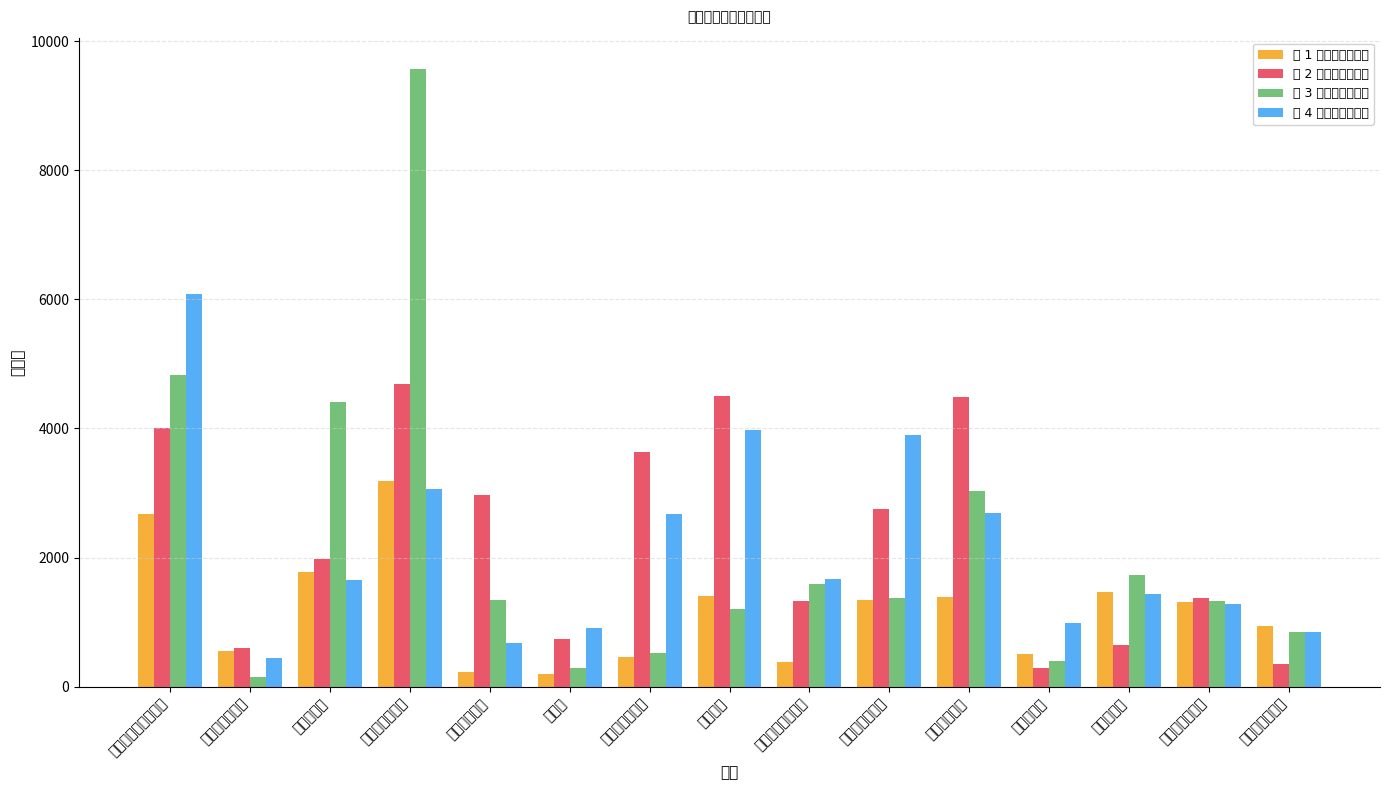

What are all the series names shown in the legend?

第 1 季度销售额小计, 第 2 季度销售额小计, 第 3 季度销售额小计, 第 4 季度销售额小计